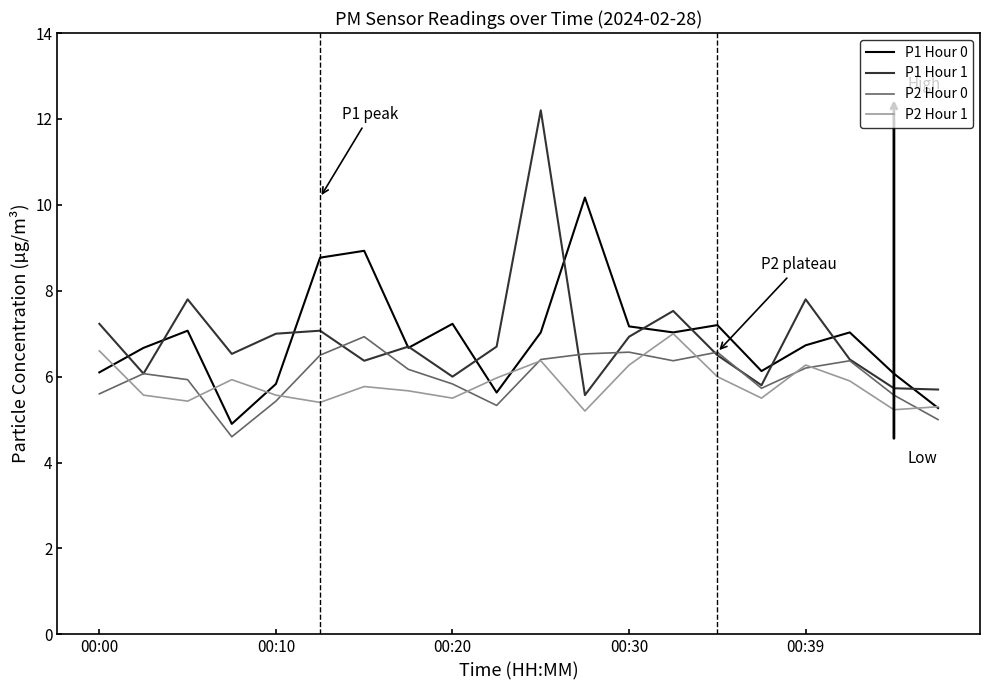

What is the sum of all P2 Hour 1 values?

116.5